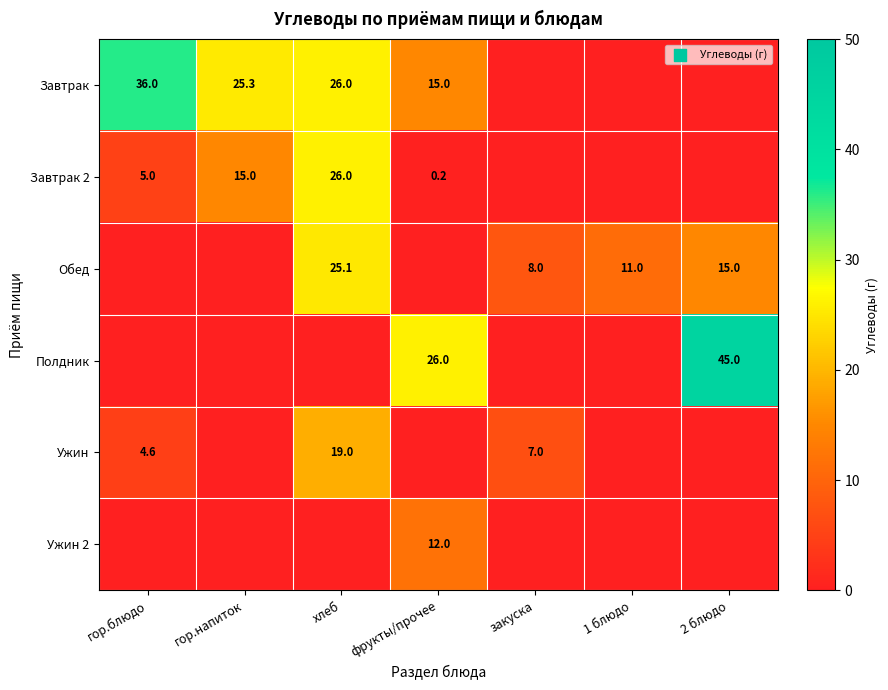

Is the value of Завтрак at фрукты/прочее greater than the value of Полдник at 2 блюдо?

No